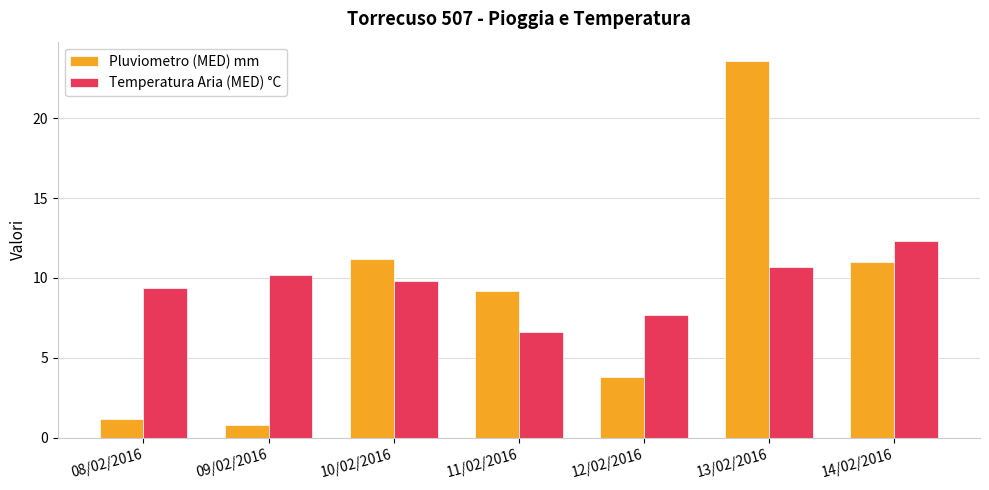

The Temperatura Aria (MED) °C series shows 12.3 at 14/02/2016. True or false?

True